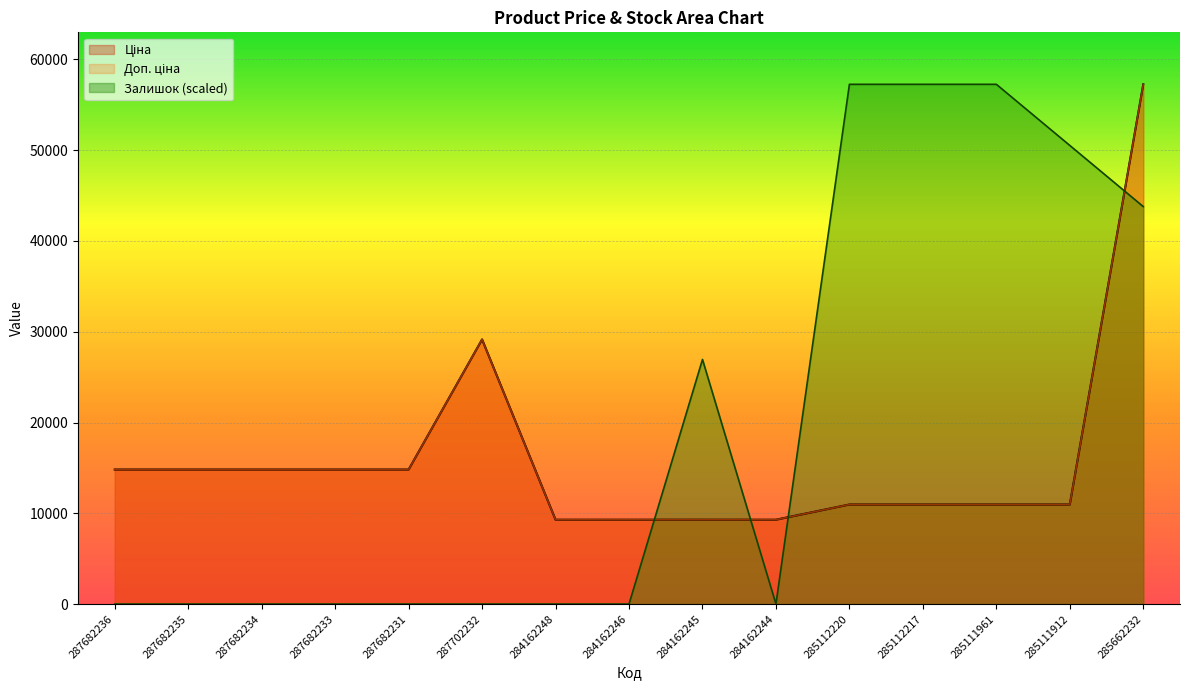

Which series changed the most between 287682236 and 287682234?

Ціна